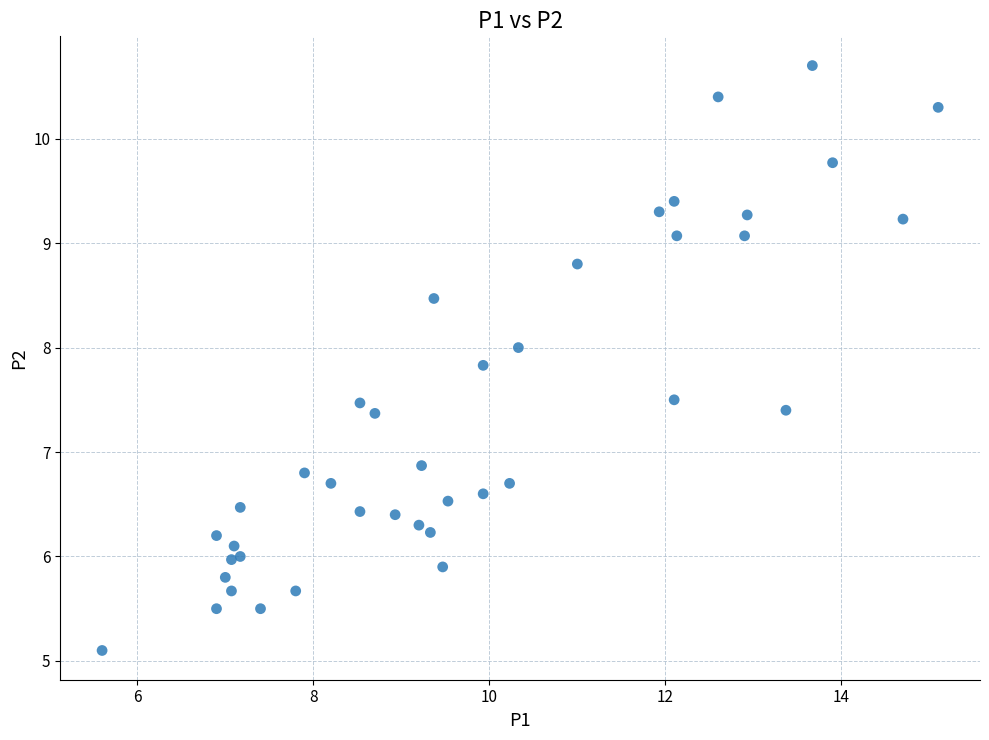

What Y value in the scatter plot is closest to 7?

6.9